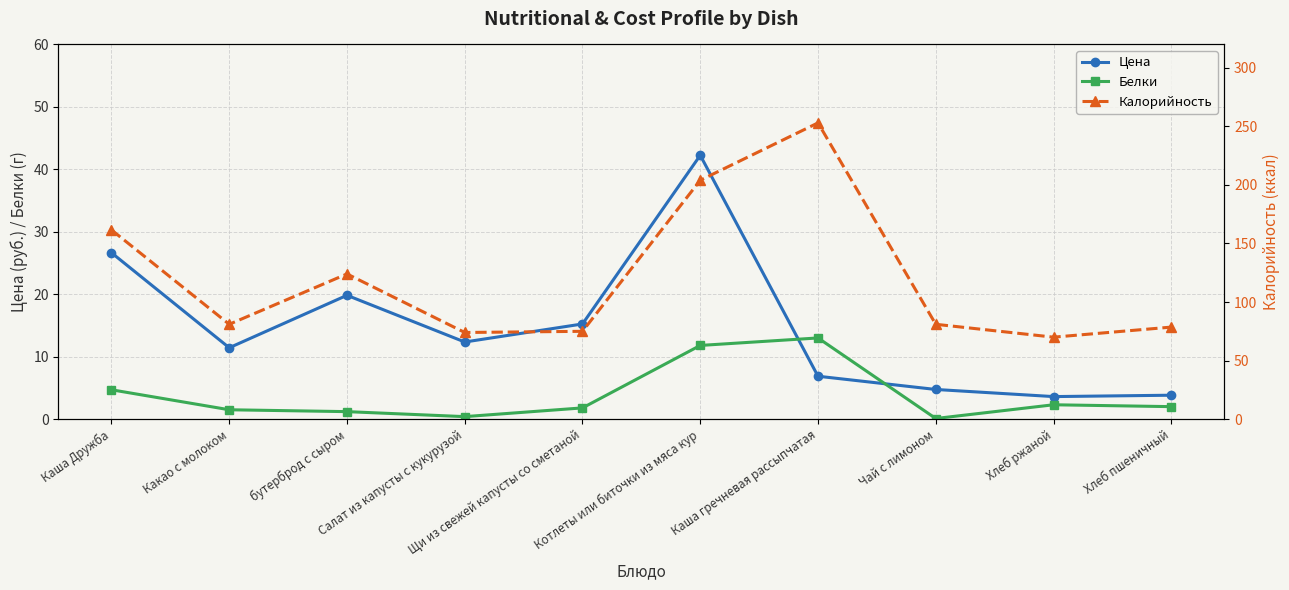

What is the difference between the maximum and minimum values in the Цена series?

38.6